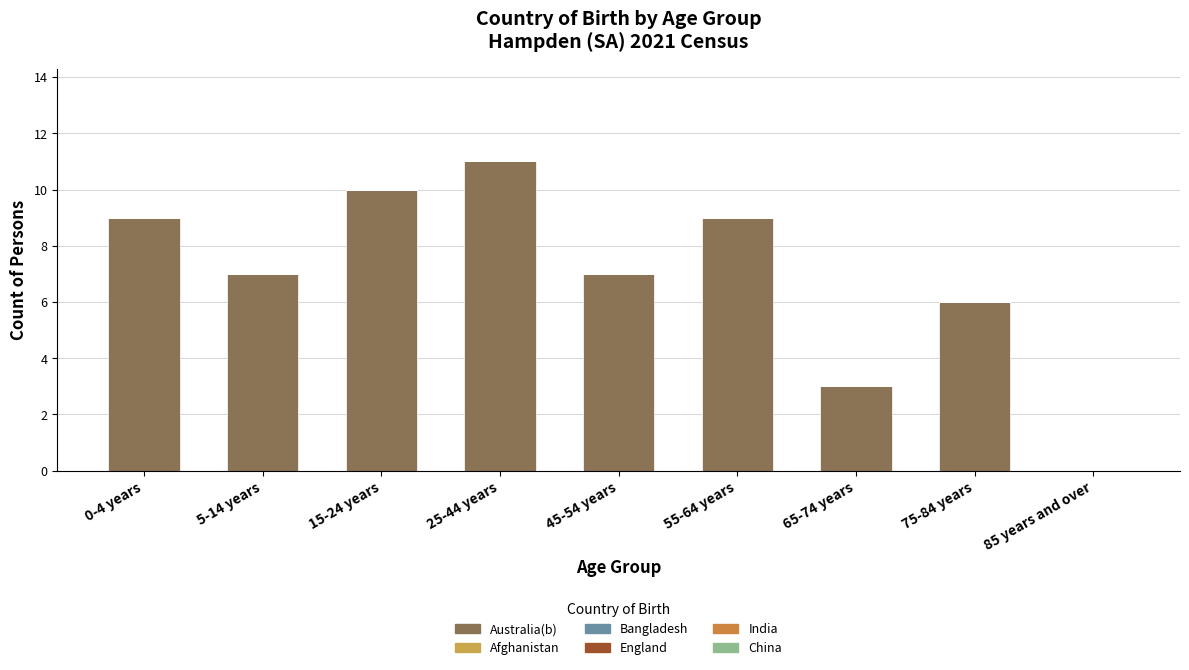

Count the number of categories in the chart.

9